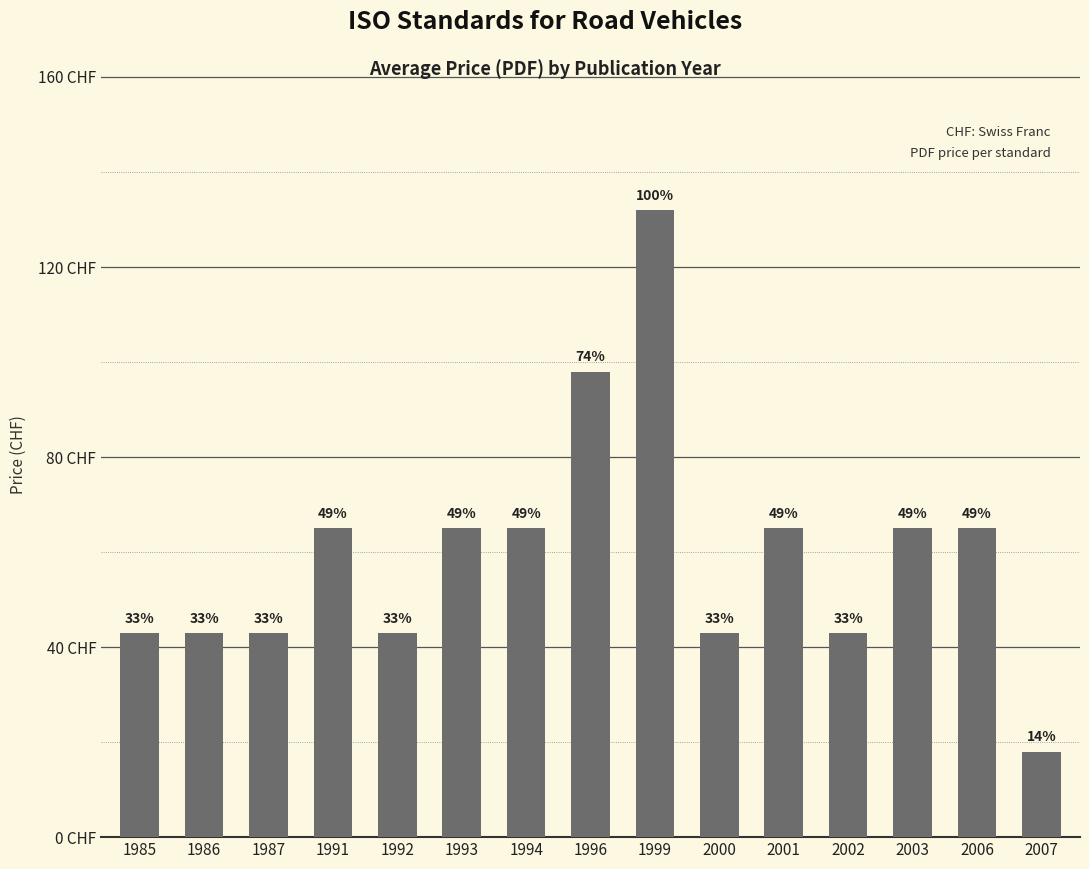

Does the chart contain any negative values?

No